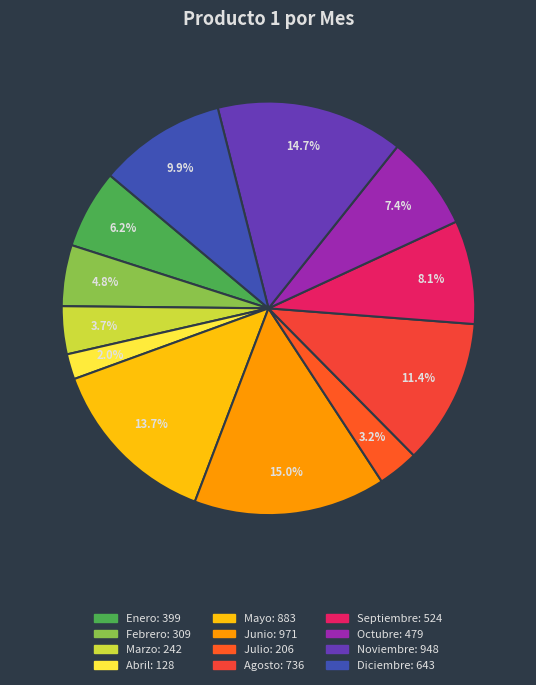

How much of the chart is everything except Enero?

93.8%